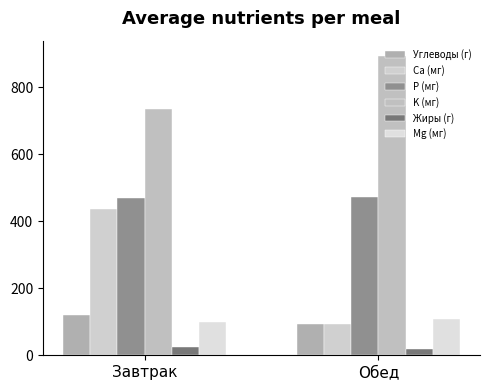

What is the minimum value for P (мг)?

468.0